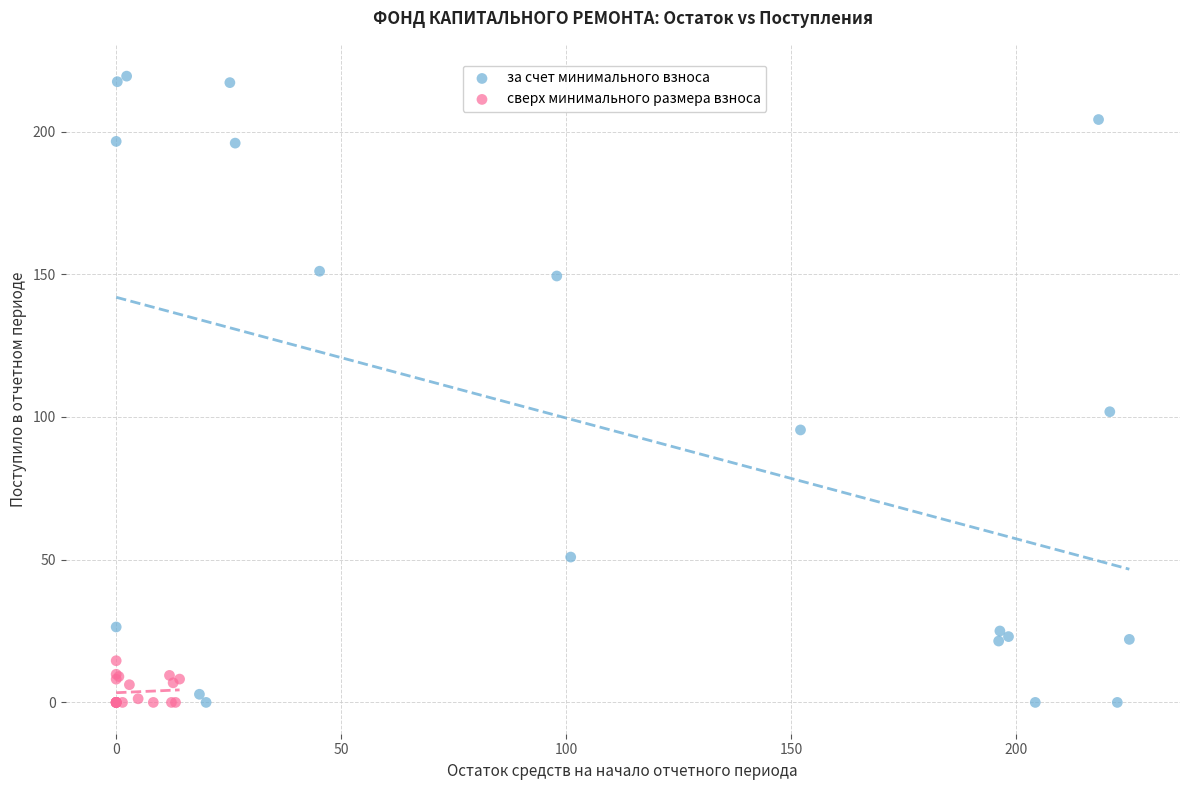

Which series contains the highest Y value?

за счет минимального взноса